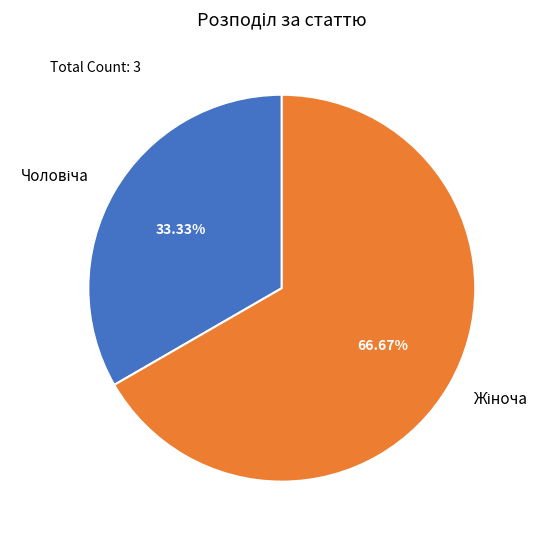

Does any single category account for the majority?

Yes